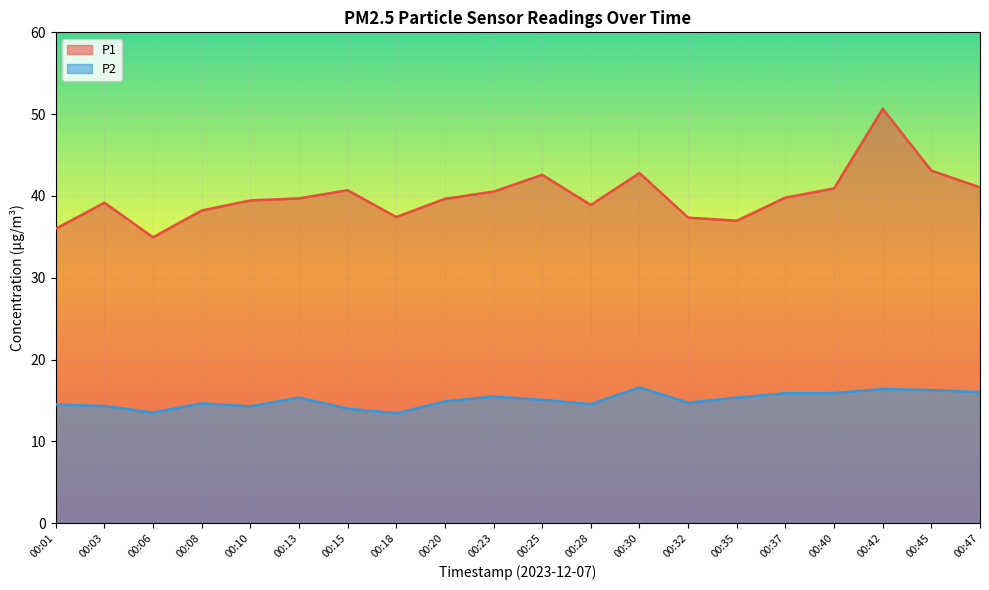

How many data points does each series have?

20